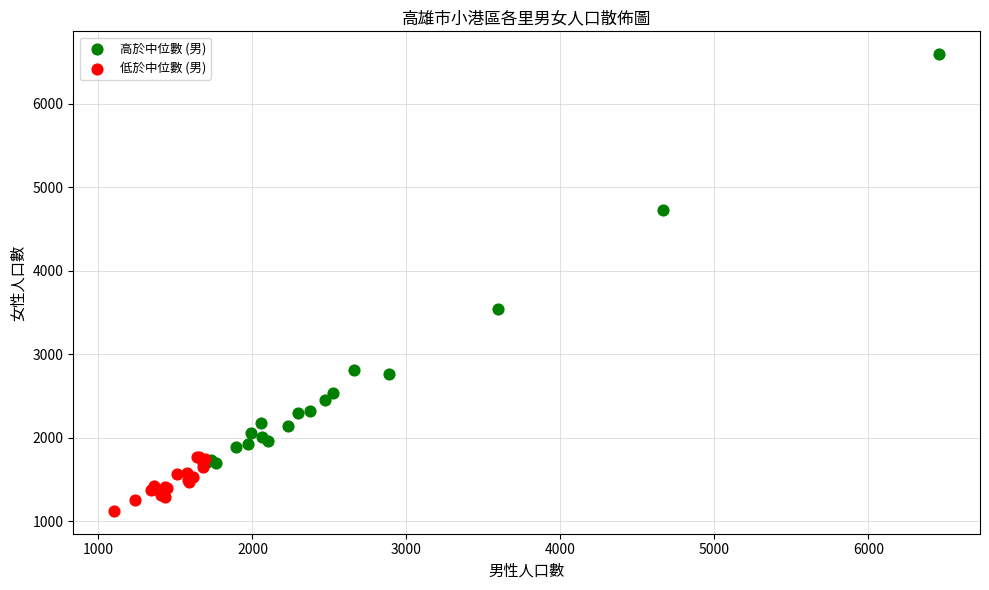

What are all the series names shown in the legend?

高於中位數 (男), 低於中位數 (男)